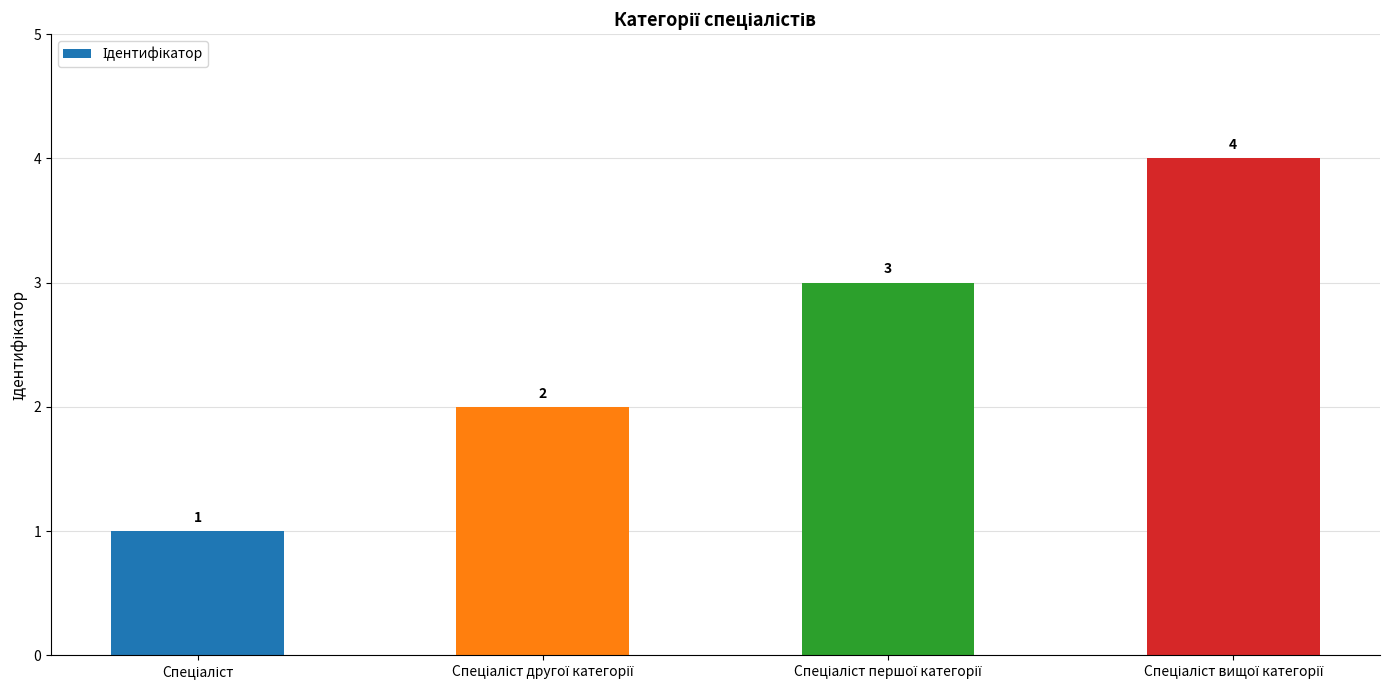

What is the value of the 3rd bar from the left?

3